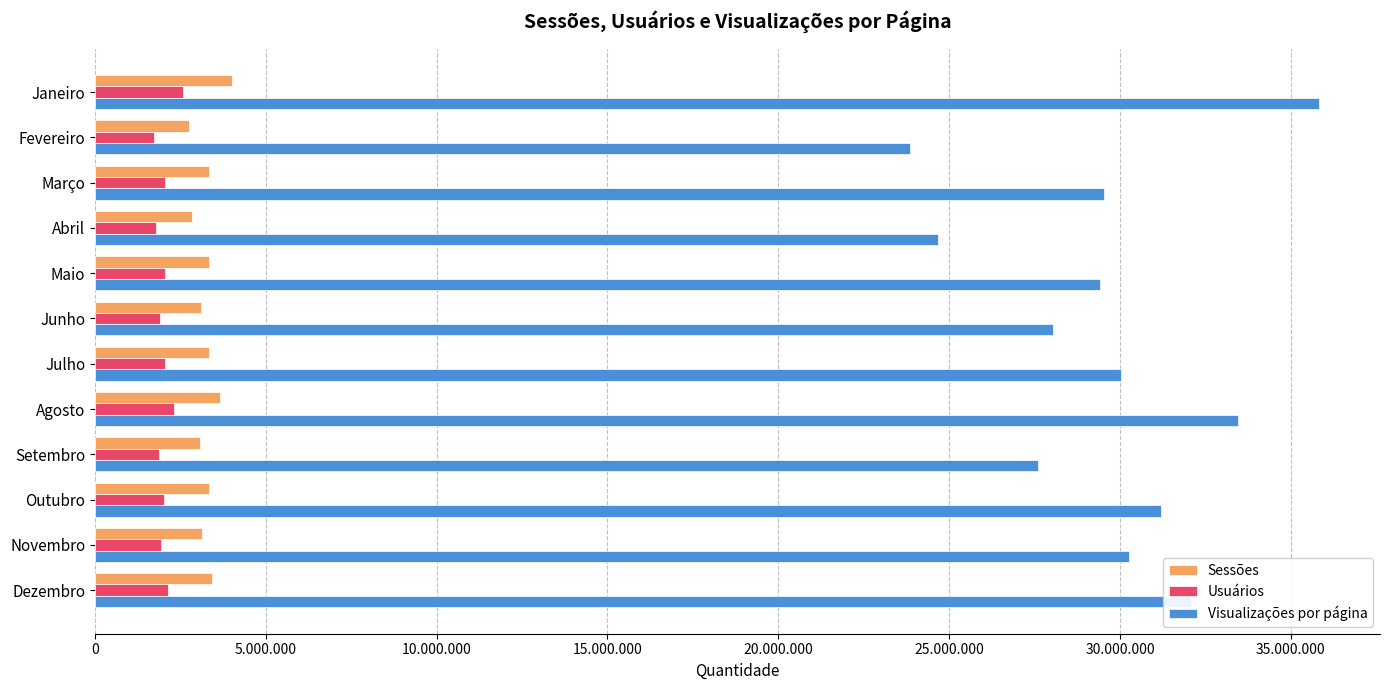

What are all the series names shown in the legend?

Sessões, Usuários, Visualizações por página